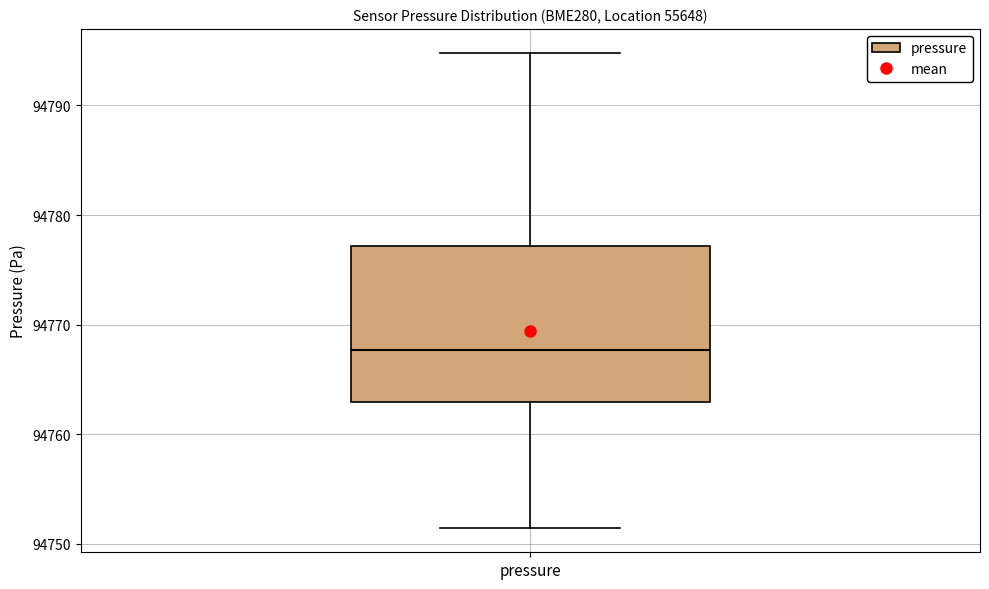

Transcribe this box plot: give where the median line is, the range the box spans, and where the two whiskers end, as read against the y-axis. The values are not printed on the chart, so give them approximately, as read against the axis.

median 94768, box 94763 to 94777, whiskers 94751 to 94795